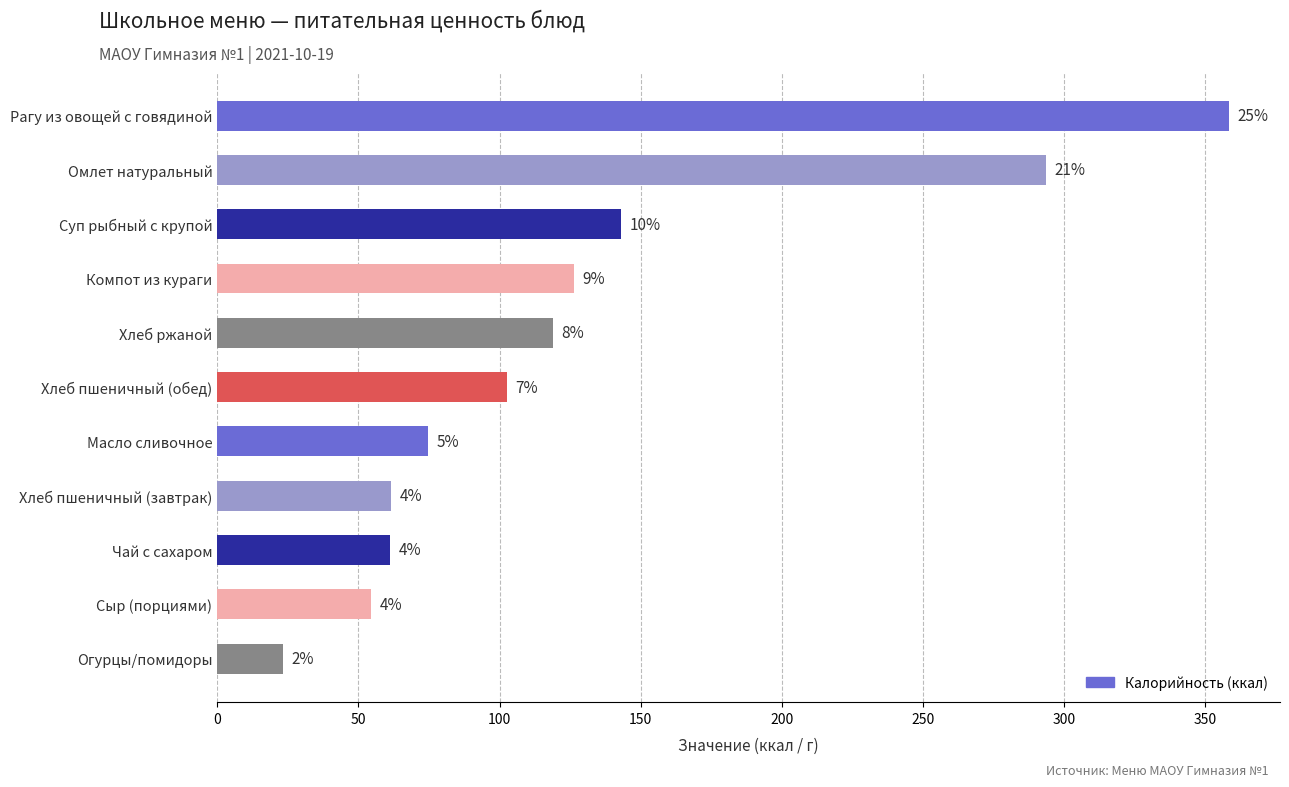

Are the bars horizontal?

Yes